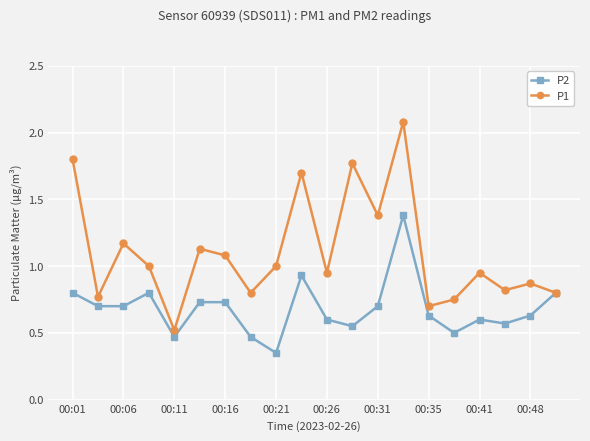

What are all the series names shown in the legend?

P2, P1